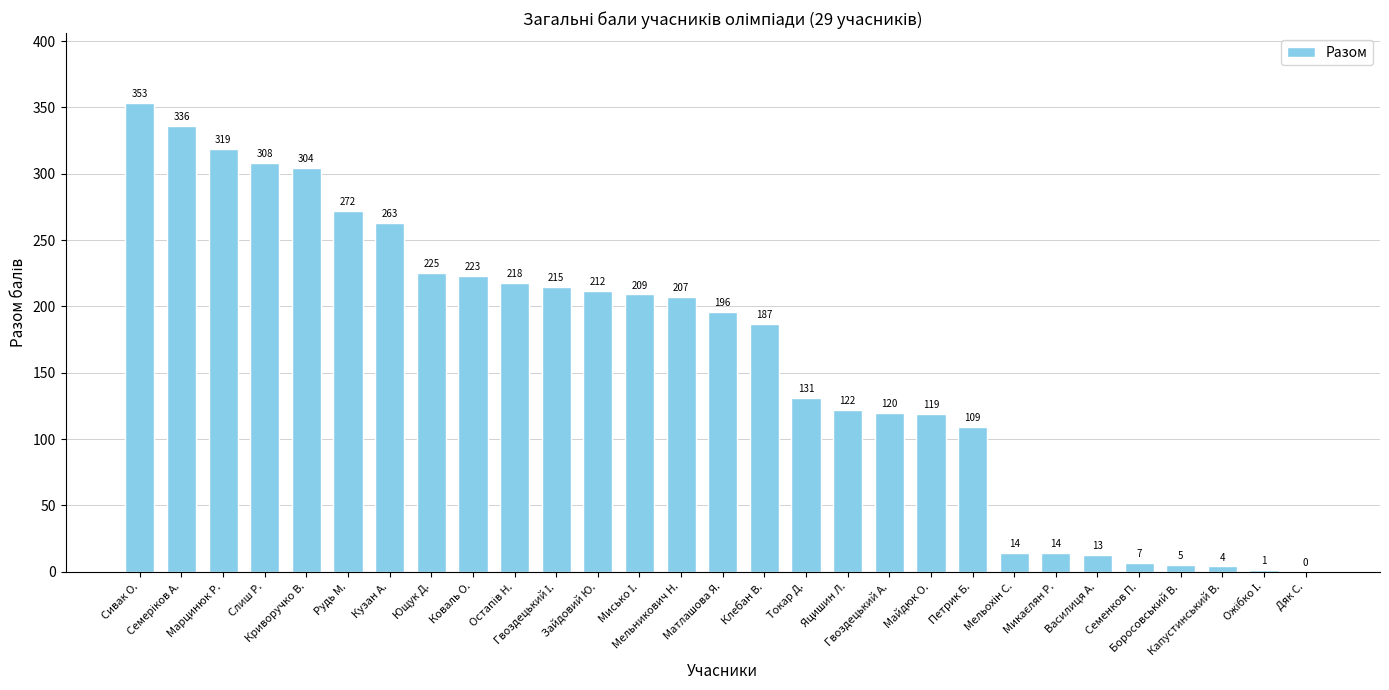

At which label does the data first exceed 196?

Сивак О.